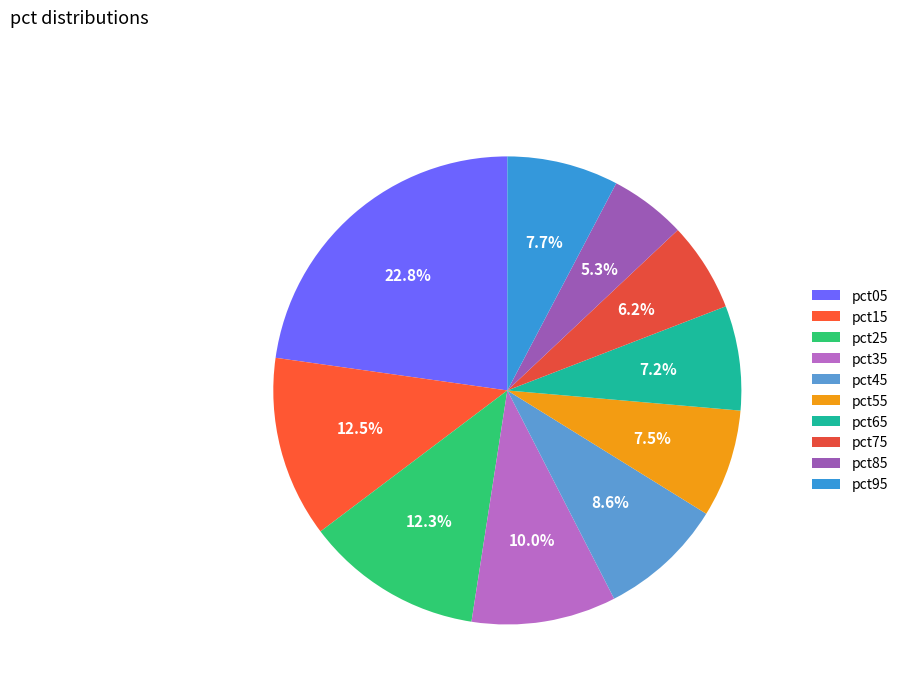

True or false: pct65 accounts for 7% of the total.

True